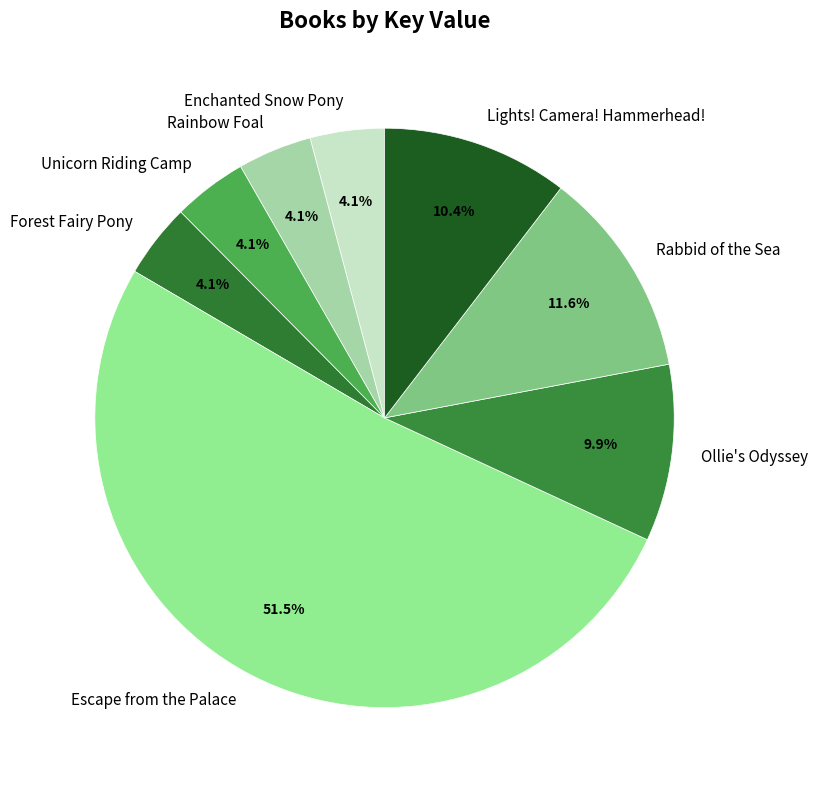

Approximately how many times larger is the value at Lights! Camera! Hammerhead! compared to Ollie's Odyssey?

1.1